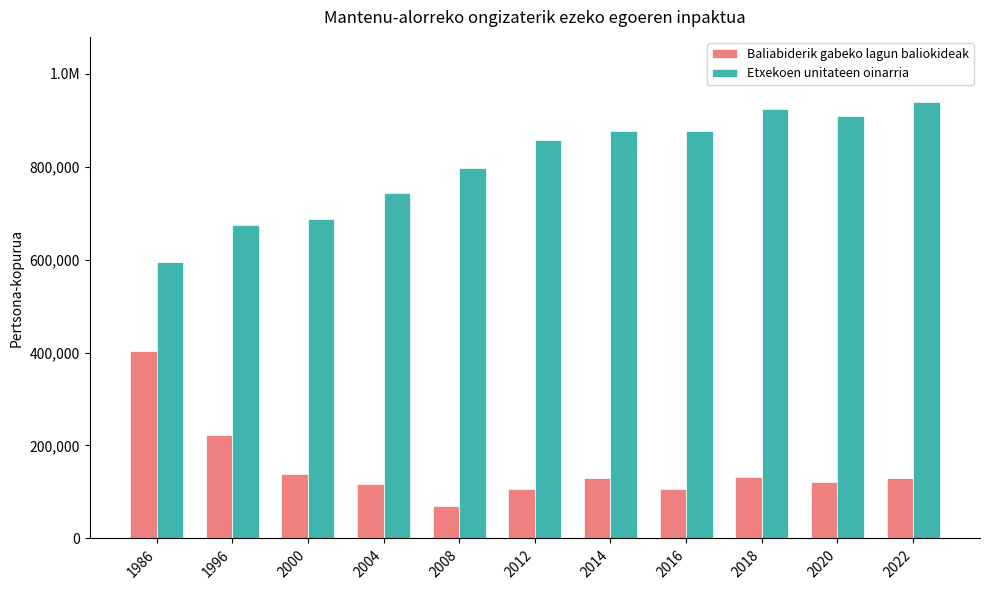

What are all the series names shown in the legend?

Baliabiderik gabeko lagun baliokideak, Etxekoen unitateen oinarria